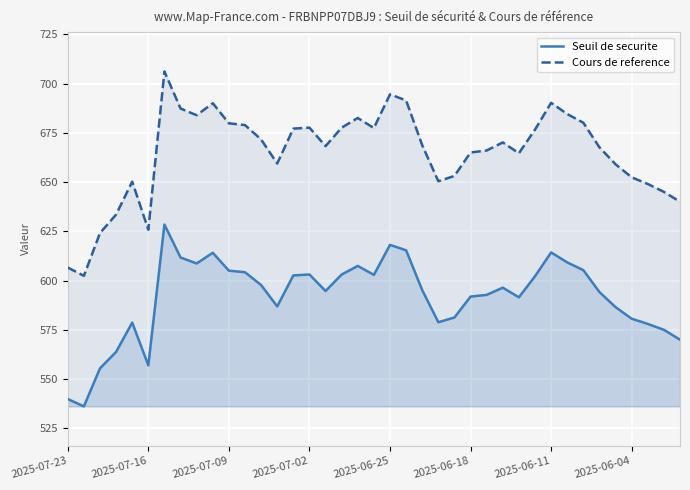

What is the maximum value for Seuil de securite?

628.4